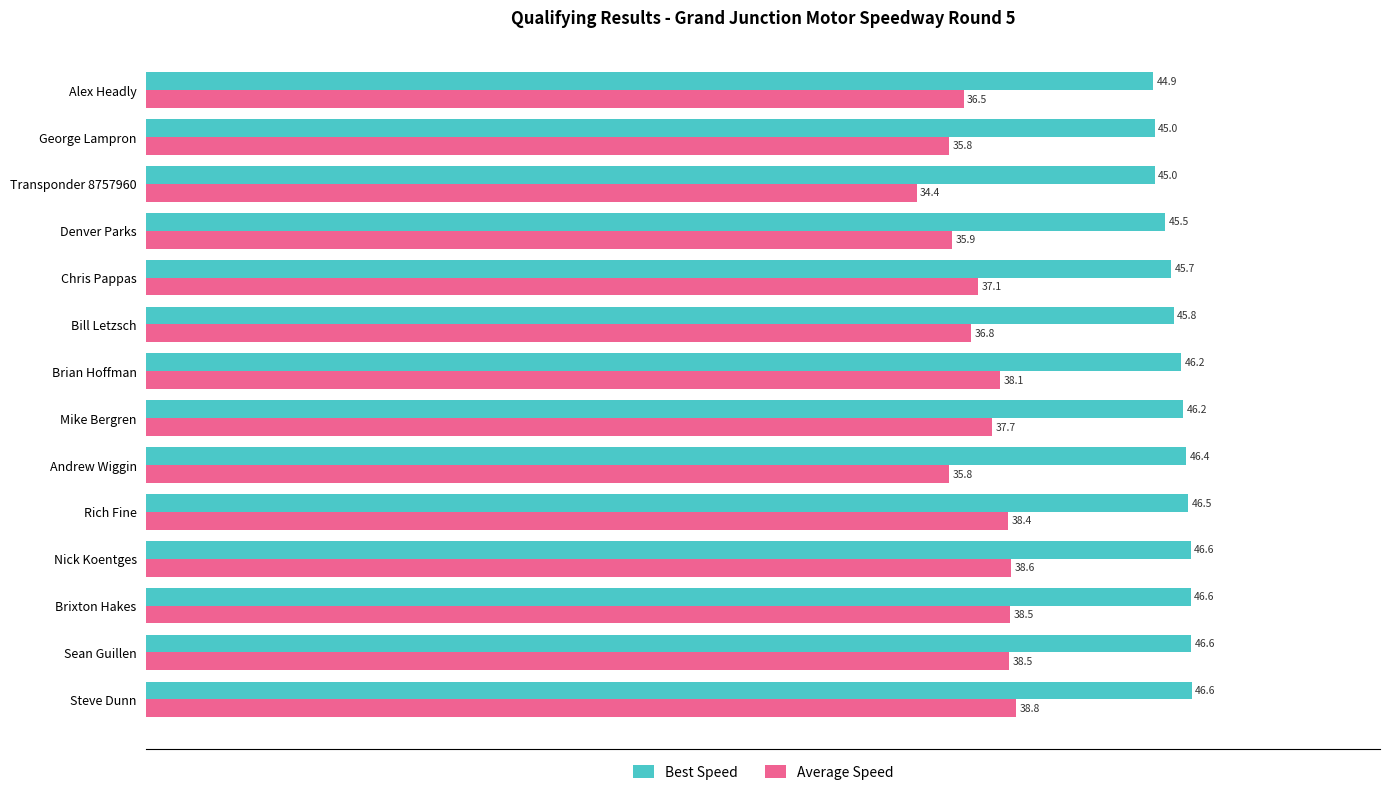

How many data points in Average Speed are less than 37?

6